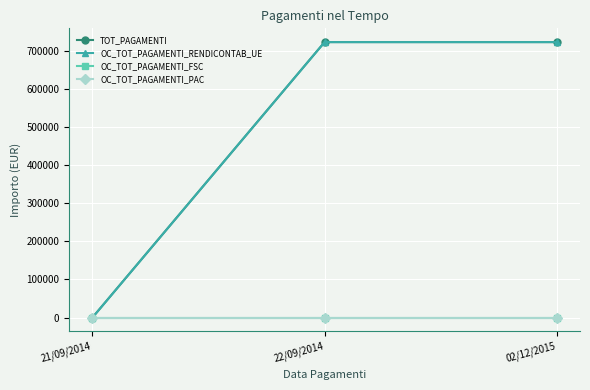

Rank the series at 02/12/2015 from lowest to highest value.

OC_TOT_PAGAMENTI_FSC, OC_TOT_PAGAMENTI_PAC, TOT_PAGAMENTI, OC_TOT_PAGAMENTI_RENDICONTAB_UE